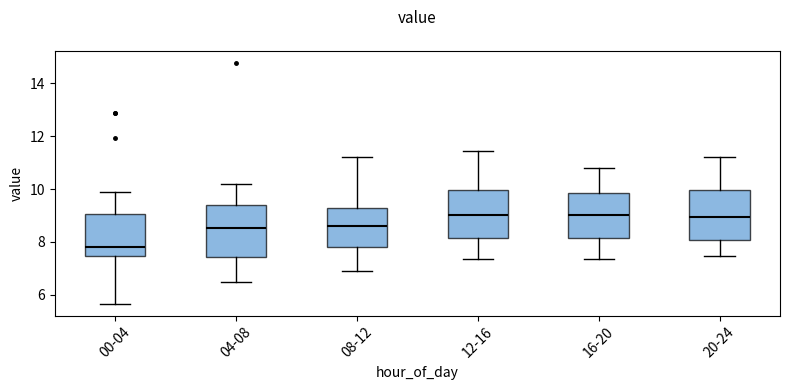

Reading left to right, read every box against the y-axis: the position of its median line, the range the box covers, and the ends of its whiskers. The values are not printed on the chart, so give them approximately, as read against the axis.

00-04: median 7.8, box 7.4 to 9.0, whiskers 5.6 to 9.8
04-08: median 8.6, box 7.4 to 9.4, whiskers 6.4 to 10.2
08-12: median 8.6, box 7.8 to 9.2, whiskers 7.0 to 11.2
12-16: median 9.0, box 8.2 to 10.0, whiskers 7.4 to 11.4
16-20: median 9.0, box 8.2 to 9.8, whiskers 7.4 to 10.8
20-24: median 9.0, box 8.0 to 10.0, whiskers 7.4 to 11.2